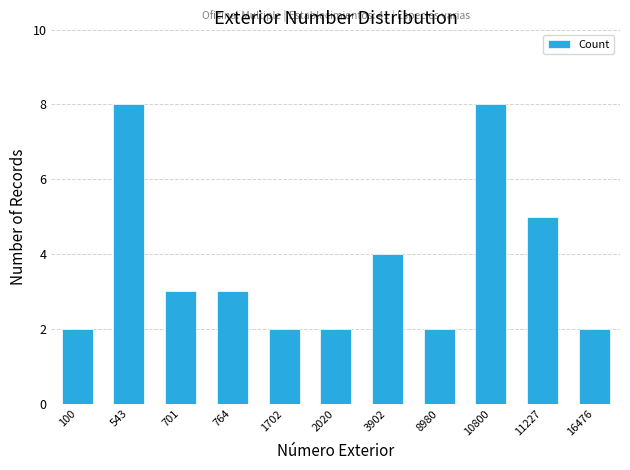

Reading right to left, extract all data points from this chart.

2	5	8	2	4	2	2	3	3	8	2